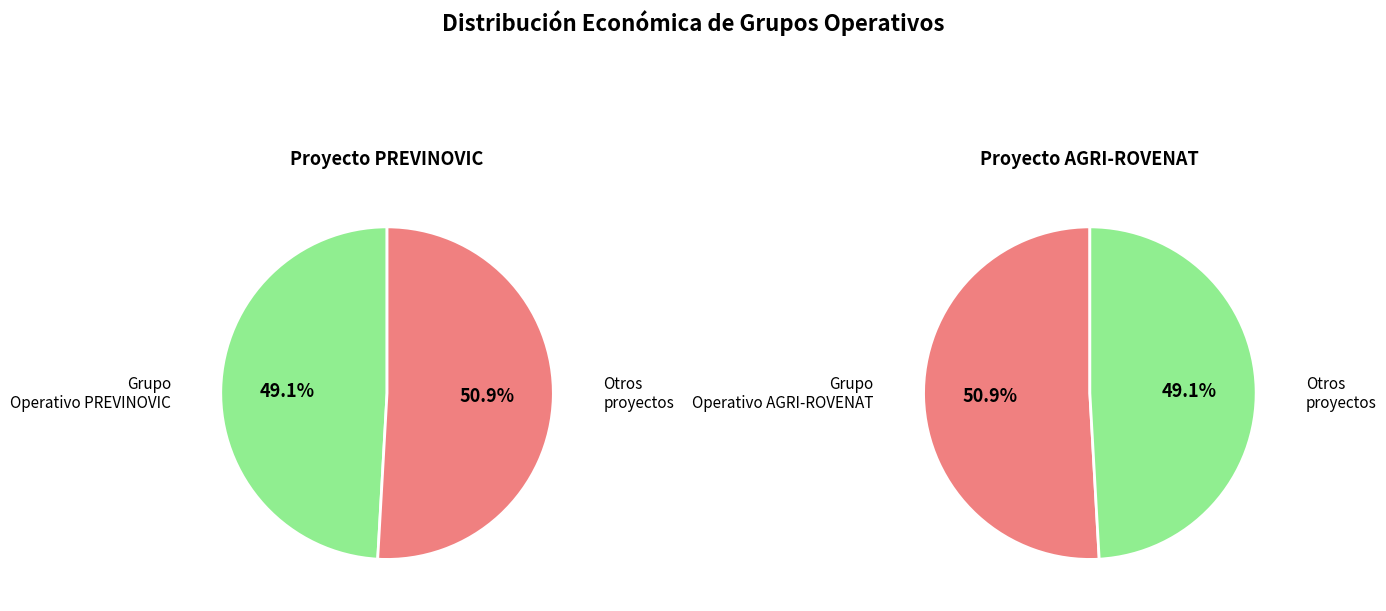

To the nearest percent, what is the combined percentage of Grupo Operativo AGRI-ROVENAT and Grupo Operativo PREVINOVIC?

100%